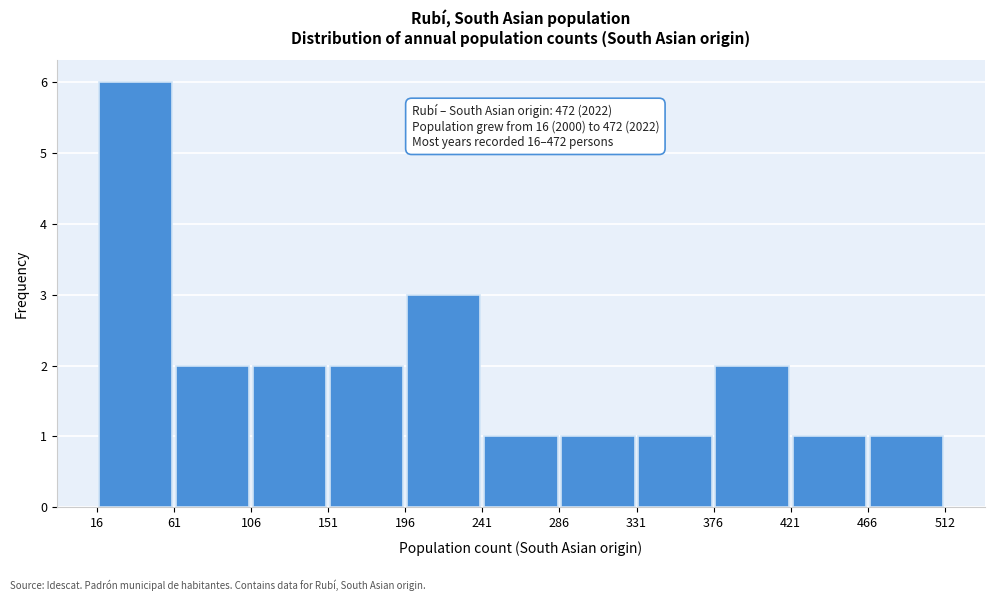

Which range on the x-axis has the tallest bar?

16 to 61